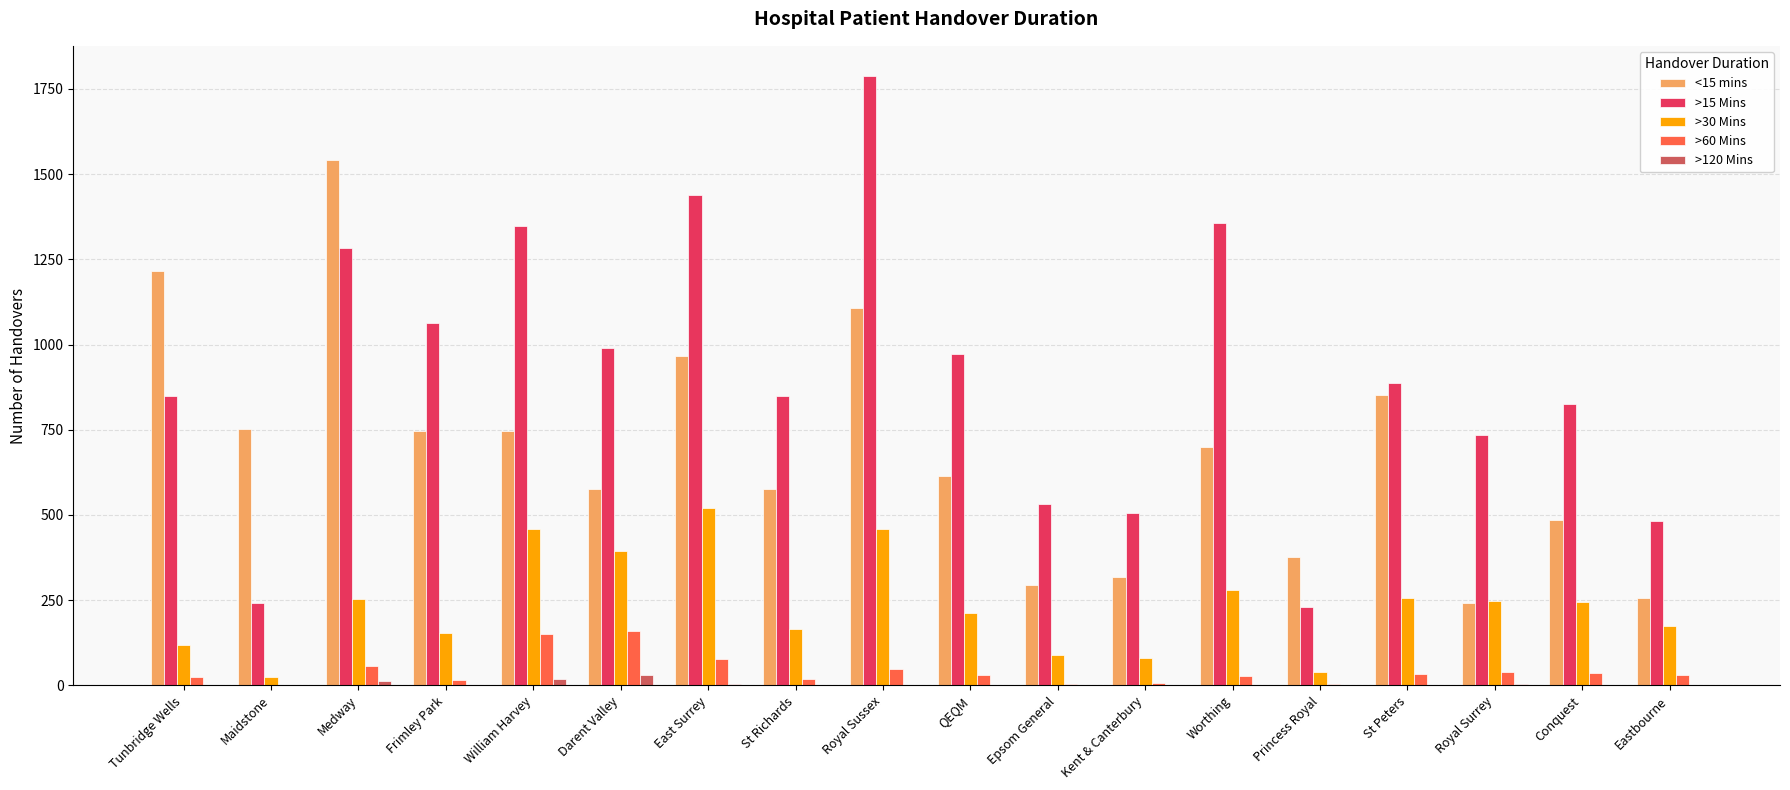

At which category is the sum across all series the highest?

Royal Sussex